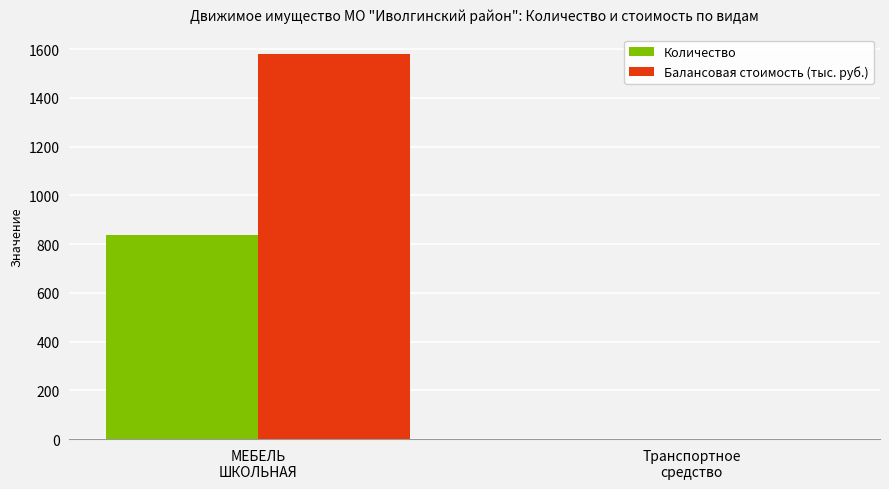

At which category does the chart reach its peak across all series?

МЕБЕЛЬ
ШКОЛЬНАЯ